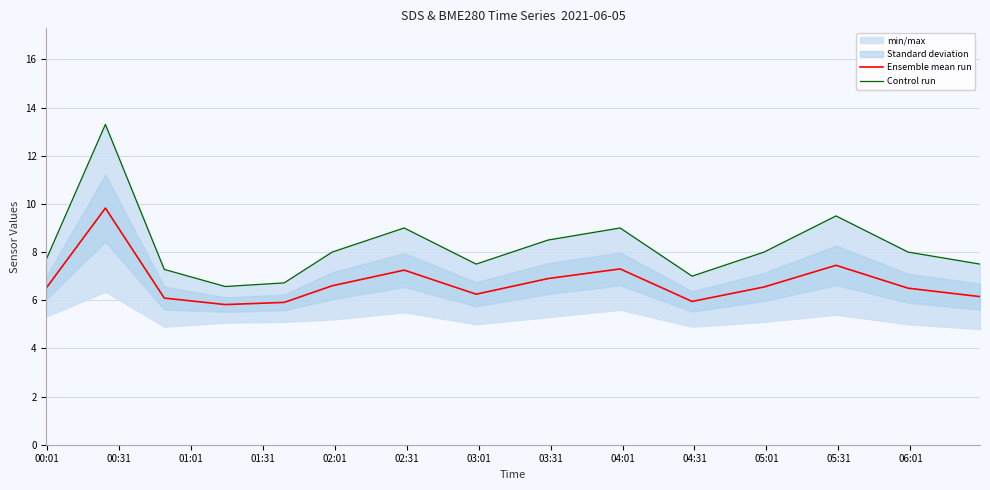

True or false: Control run and Ensemble mean run cross at least once.

False